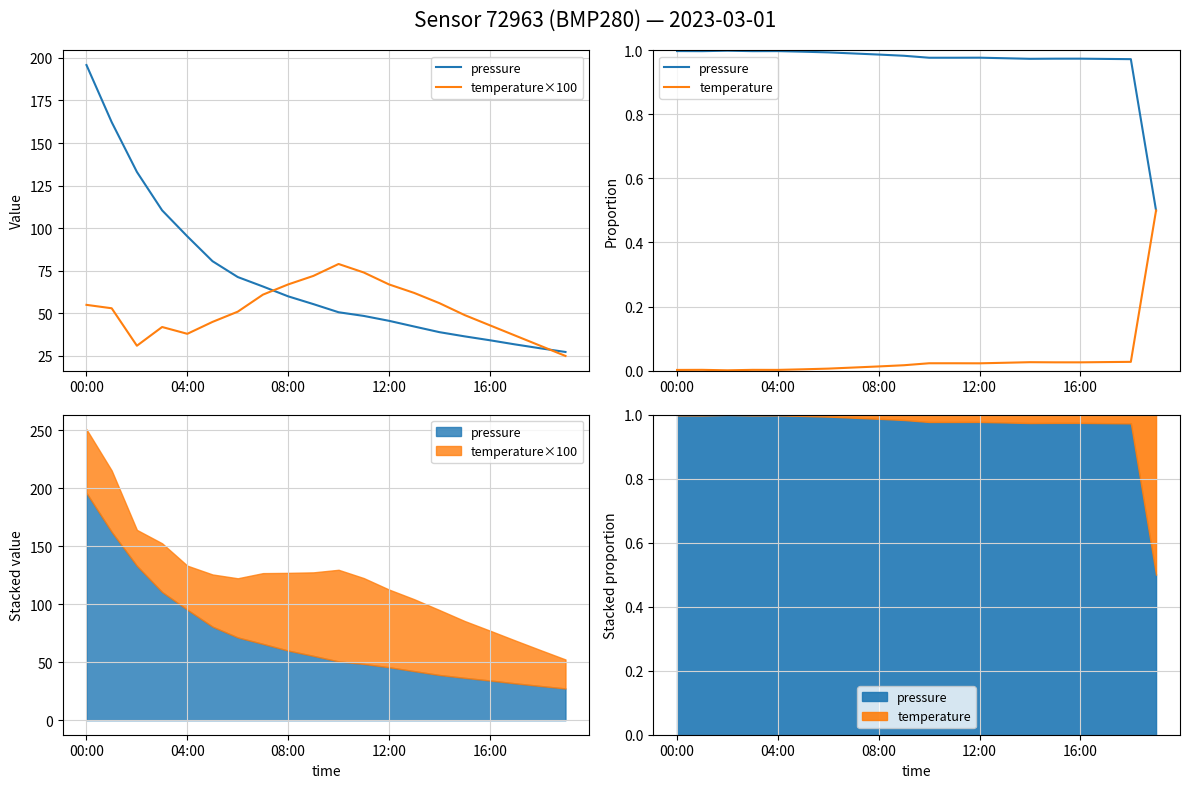

Between 7 and 08:00, which is larger?

08:00